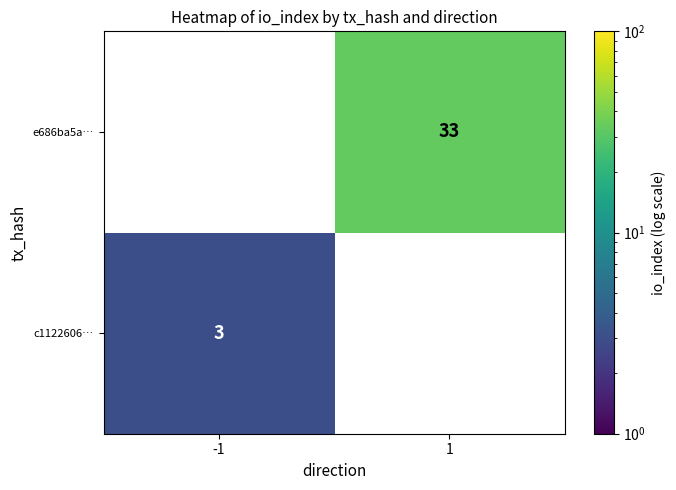

Is it true that e686ba5a… equals 55 at 1?

False